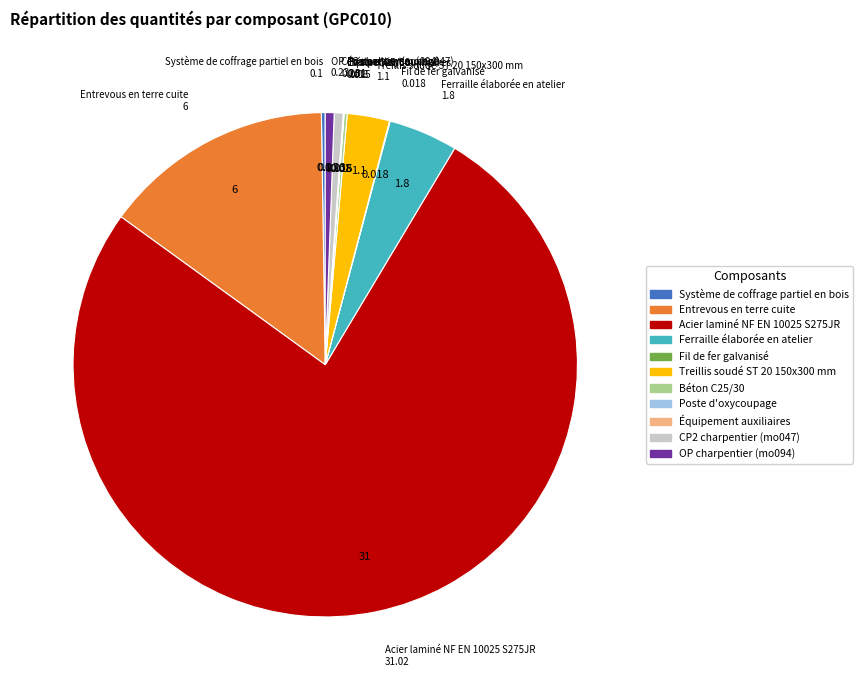

Which slice is the largest?

Acier laminé NF EN 10025 S275JR